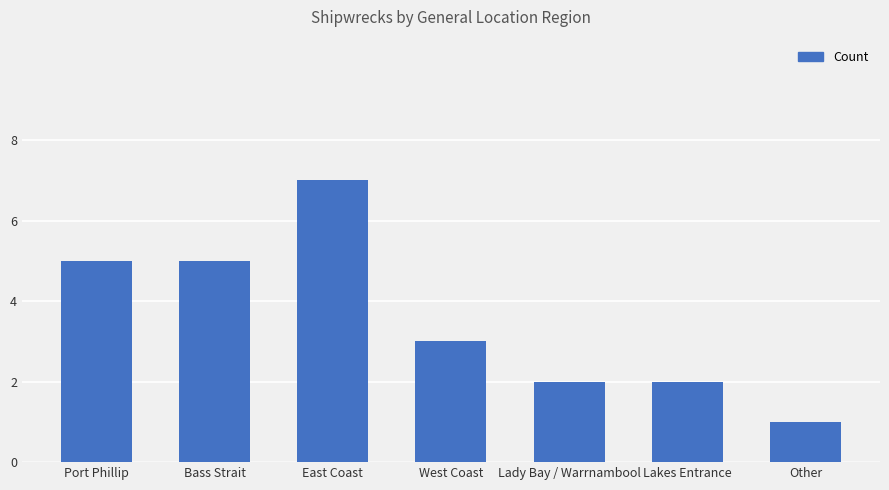

What is the change in value from East Coast to Lakes Entrance?

-5